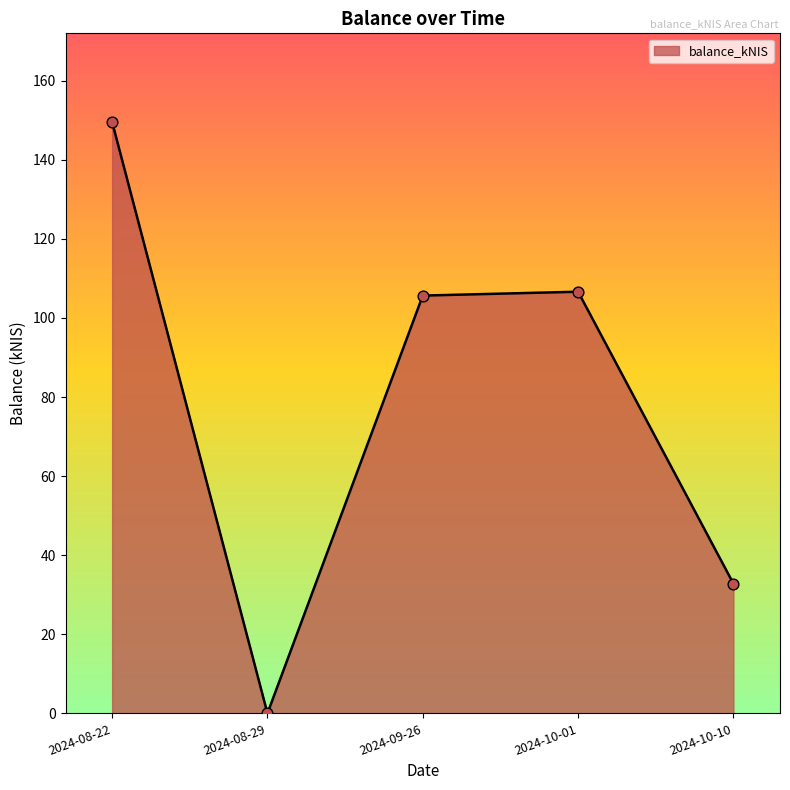

What is the ratio of the value at 2024-09-26 to the value at 2024-08-22?

0.7